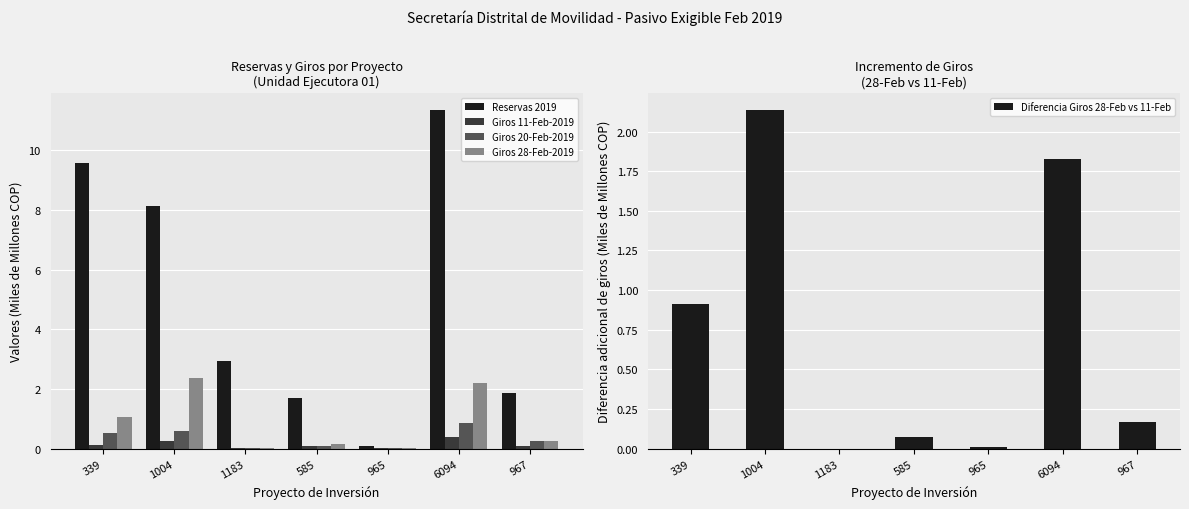

What is the label of the 6th bar from the right?

1004